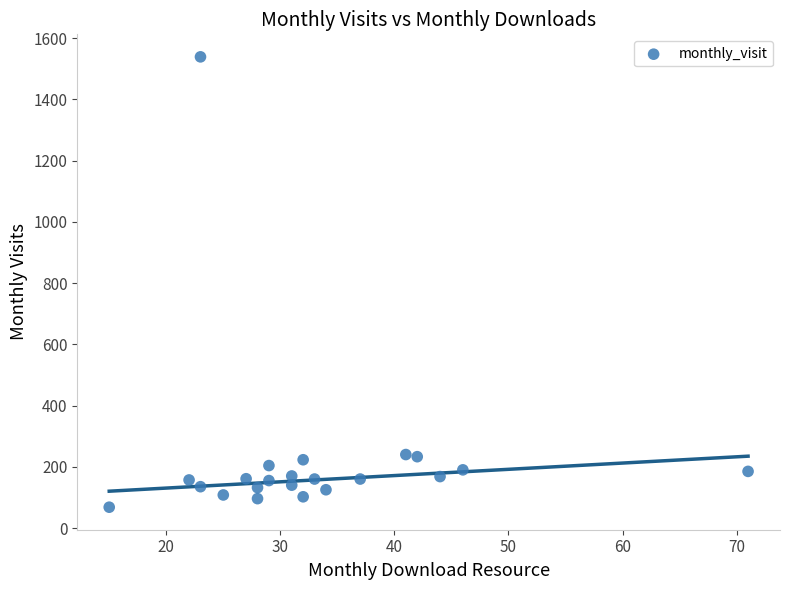

What is the range of X values (max minus min)?

56